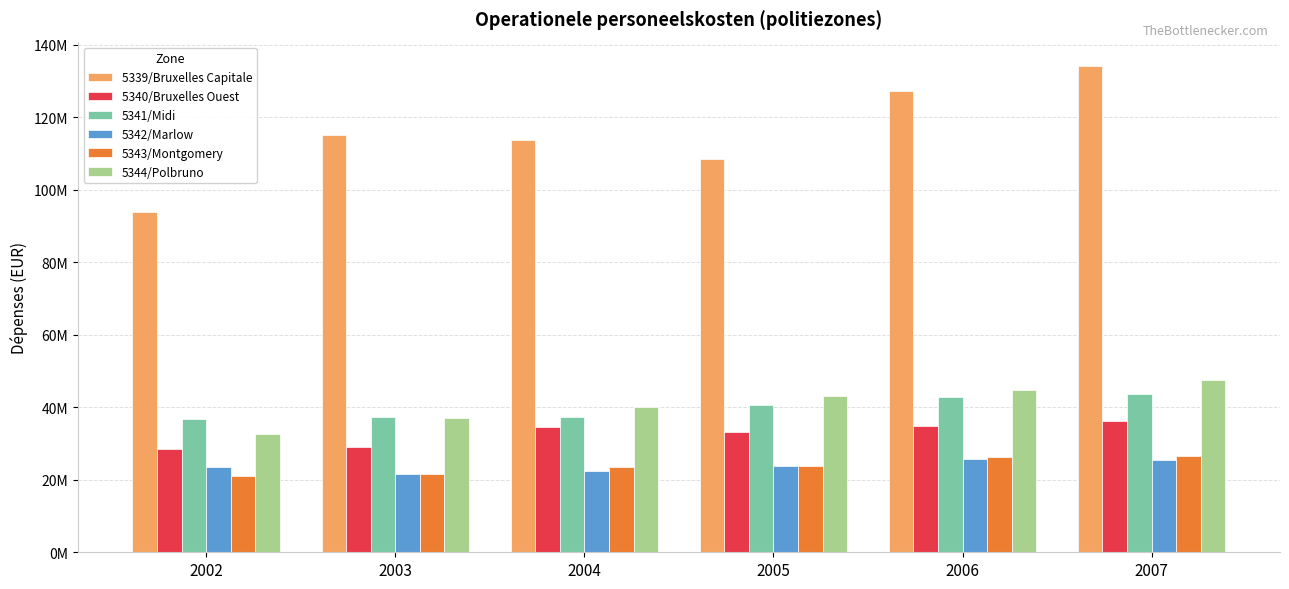

Are the bars horizontal?

No